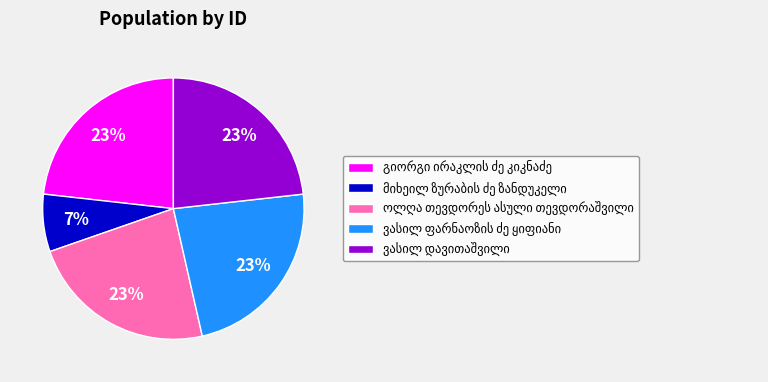

To the nearest percent, what is the average slice percentage?

20%